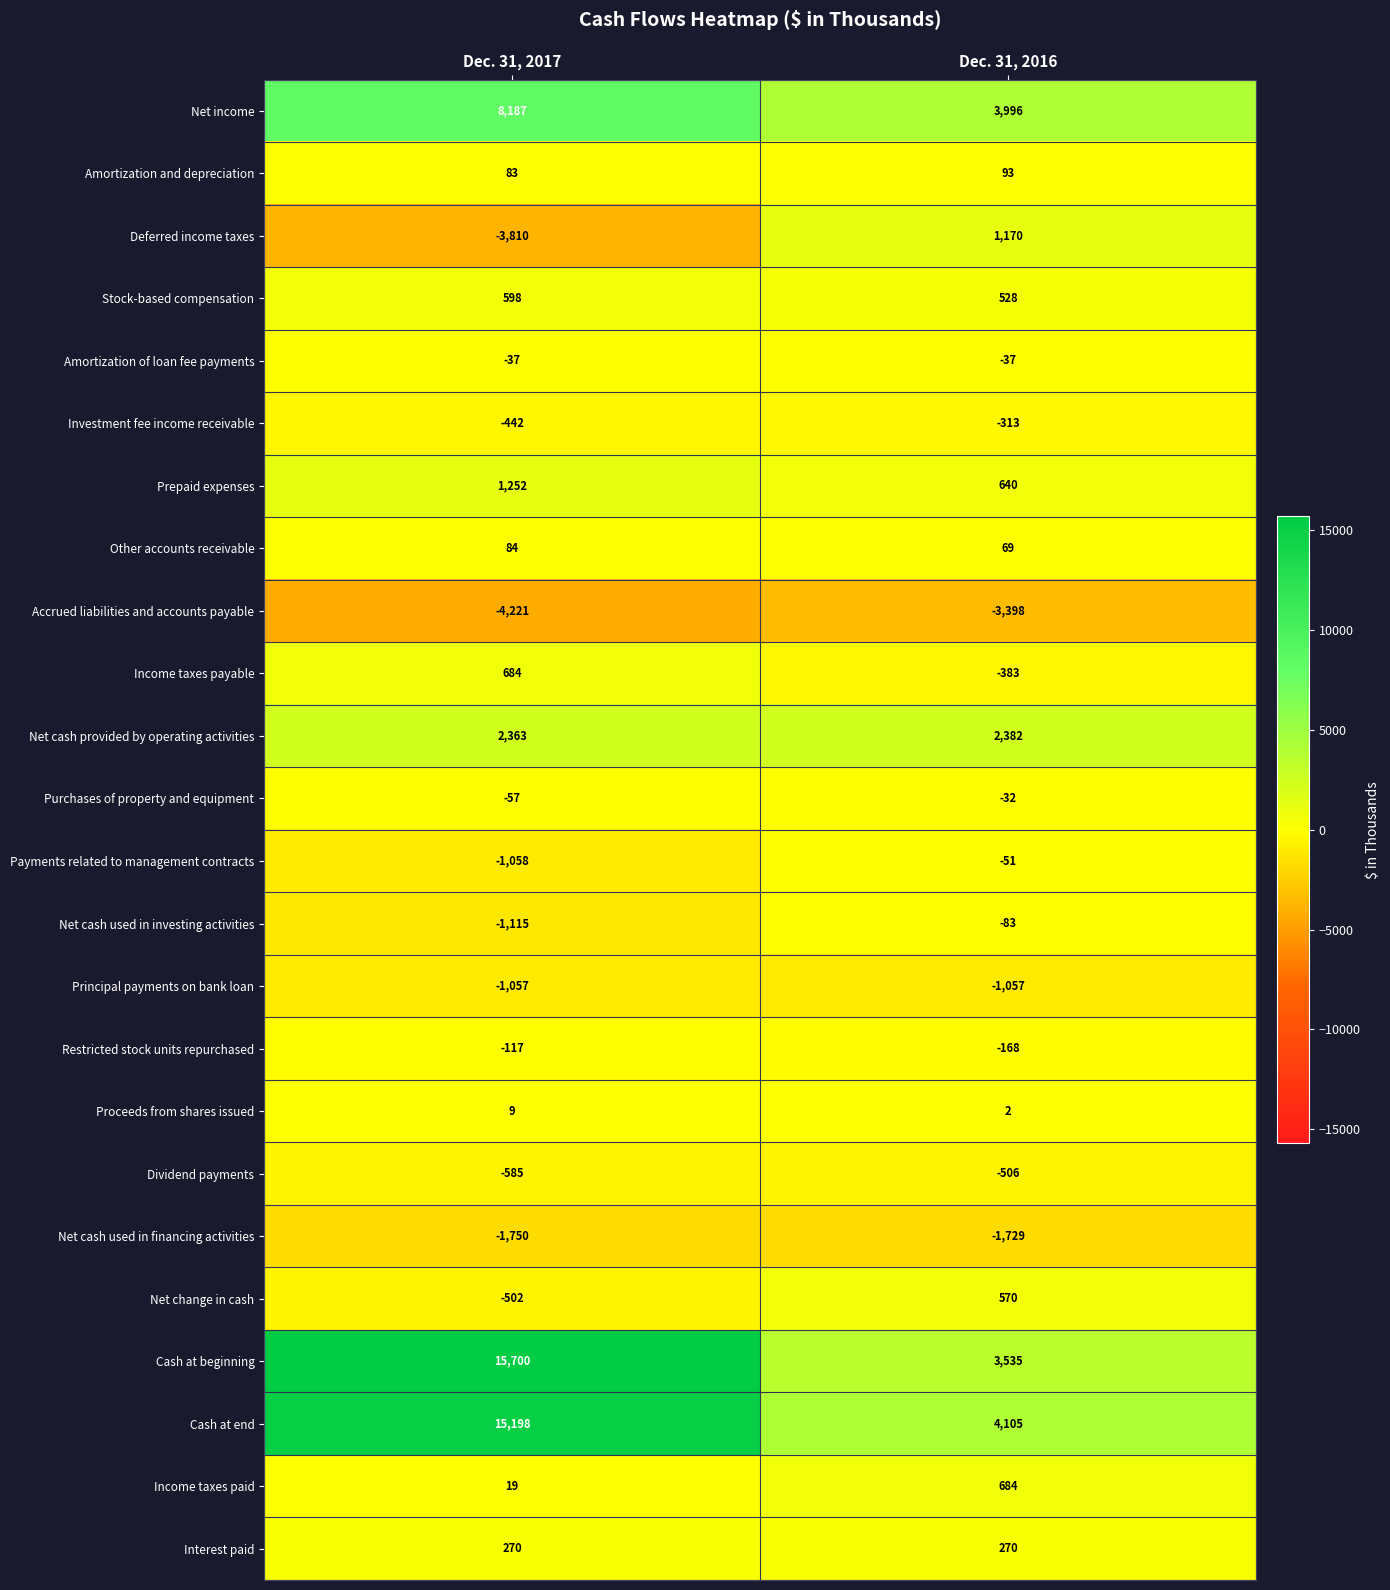

Which series changed the most between Dec. 31, 2017 and Dec. 31, 2016?

Cash at beginning